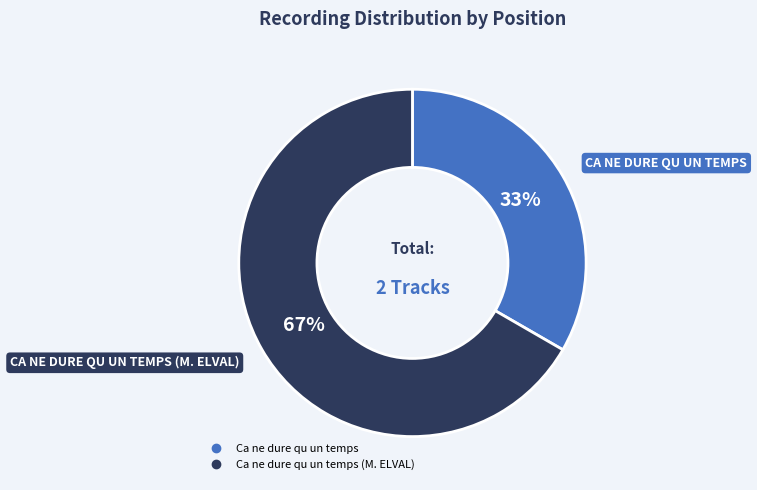

To the nearest percent, what is the average slice percentage?

50%